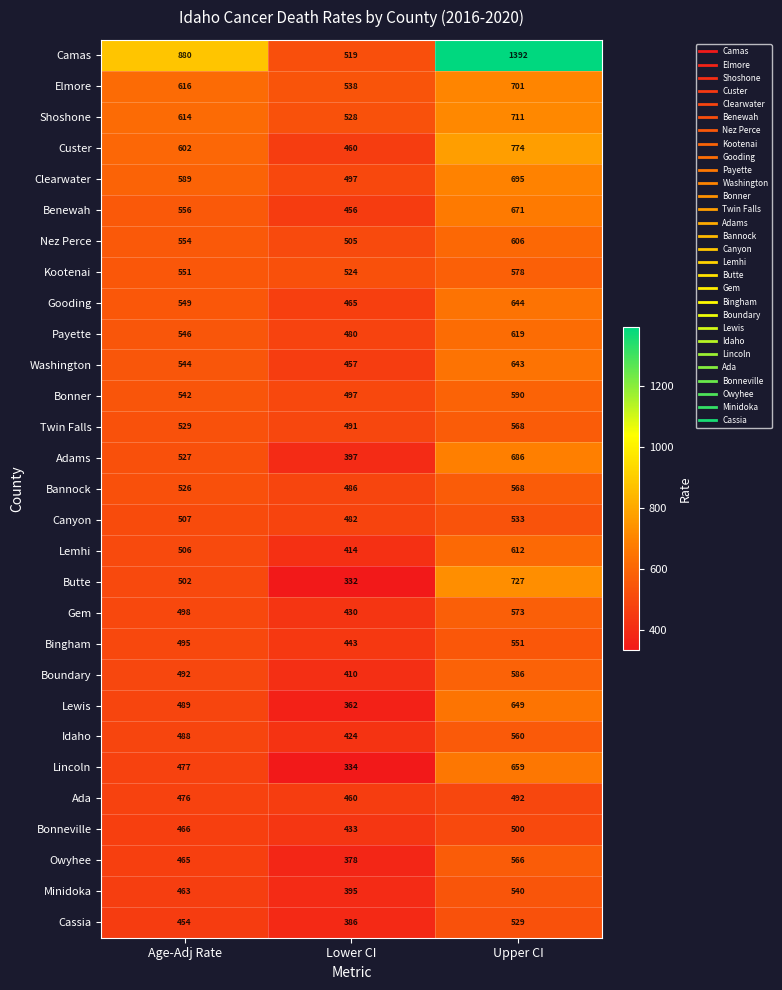

The Owyhee series shows 465 at Age-Adj Rate. True or false?

True